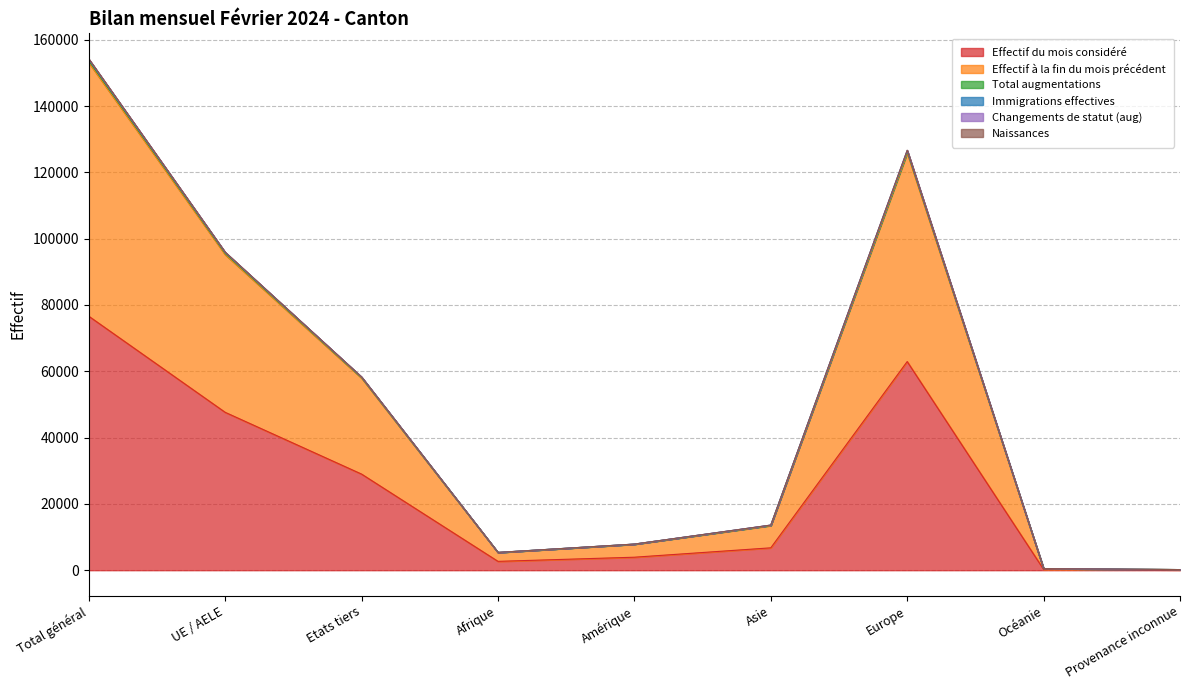

At which category is the sum across all series the highest?

Total général